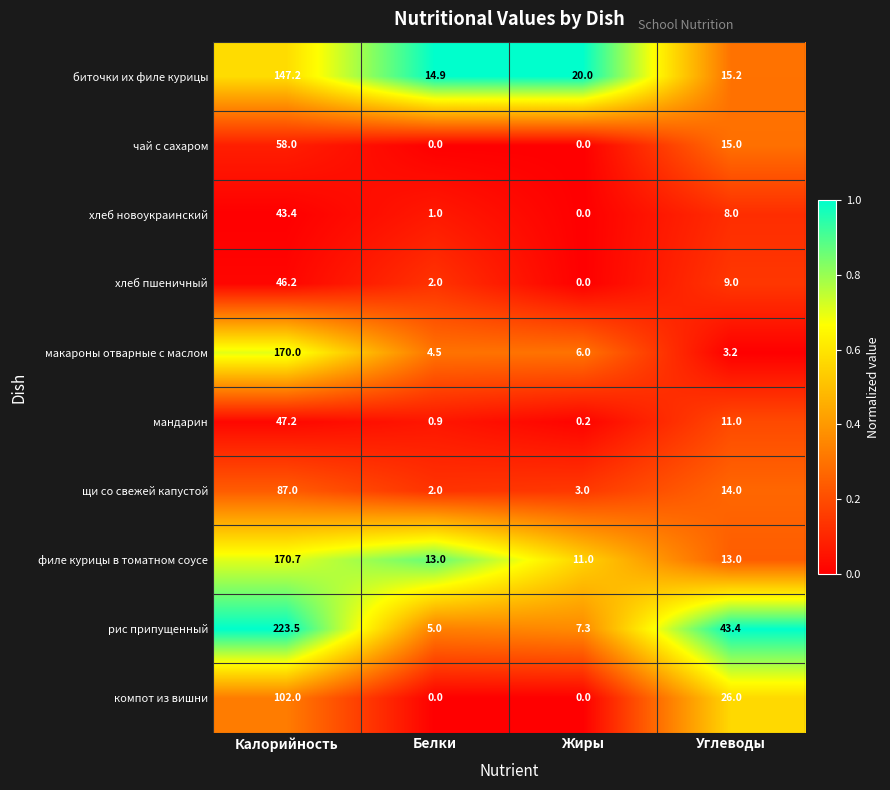

At how many categories does at least one series exceed 0?

4